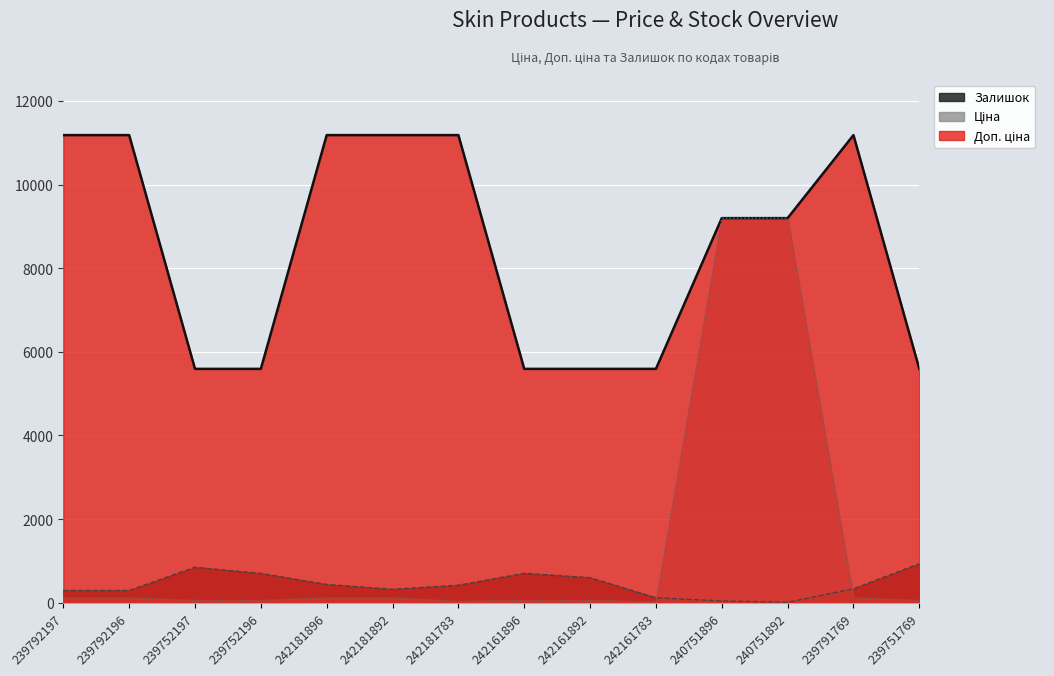

How many times do Ціна and Залишок cross each other?

2